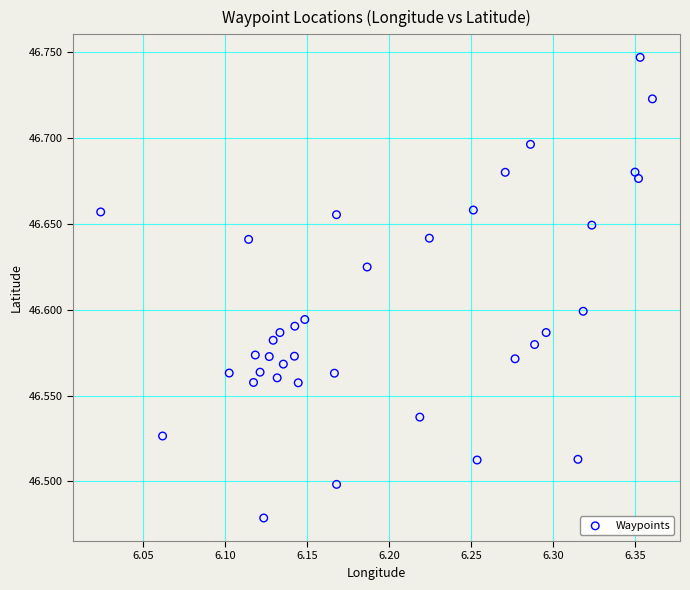

What is the range of X values (max minus min)?

0.3